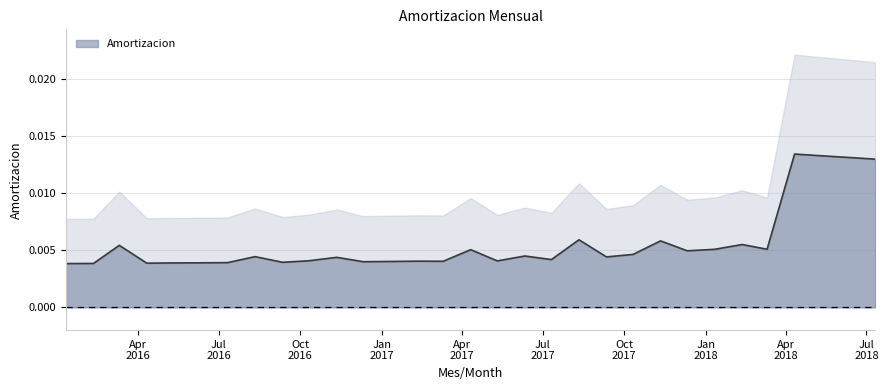

Reading left to right, what are all the values shown in this chart?

2016-01-11=0.0	2016-02-11=0.0	2016-03-11=0.0	2016-04-11=0.0	2016-05-11=0.0	2016-06-11=0.0	2016-07-11=0.0	2016-08-11=0.0	2016-09-11=0.0	2016-10-11=0.0	2016-11-11=0.0	2016-12-11=0.0	2017-01-11=0.0	2017-02-11=0.0	2017-03-11=0.0	2017-04-11=0.0	2017-05-11=0.0	2017-06-11=0.0	2017-07-11=0.0	2017-08-11=0.0	2017-09-11=0.0	2017-10-11=0.0	2017-11-11=0.0	2017-12-11=0.0	2018-01-11=0.0	2018-02-11=0.0	2018-03-11=0.0	2018-04-11=0.0	2018-05-11=0.0	2018-06-11=0.0	2018-07-11=0.0